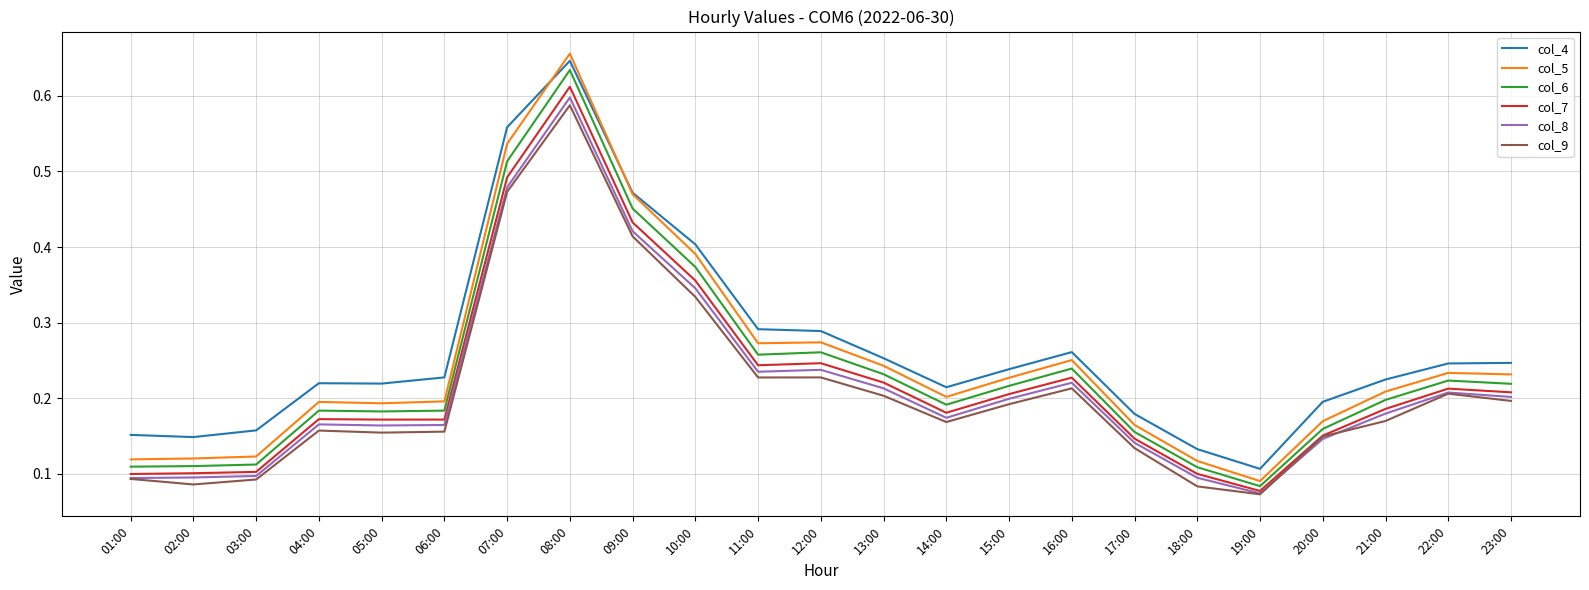

Between 05:00 and 10:00, which series saw the biggest shift?

col_5